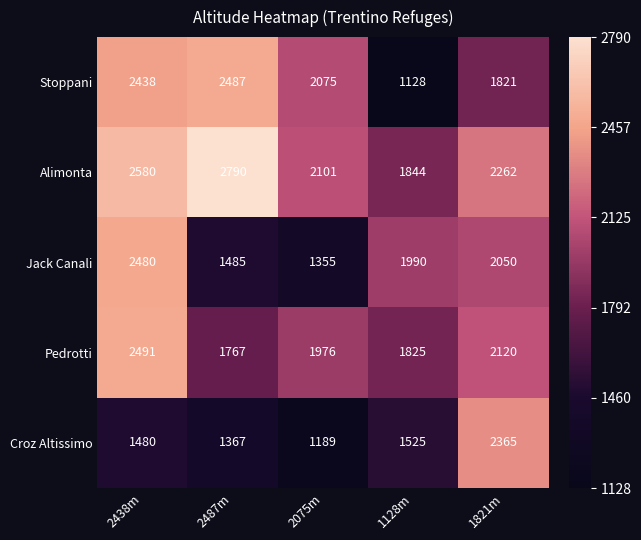

What is the spread (max minus min) of values at 1821m?

544